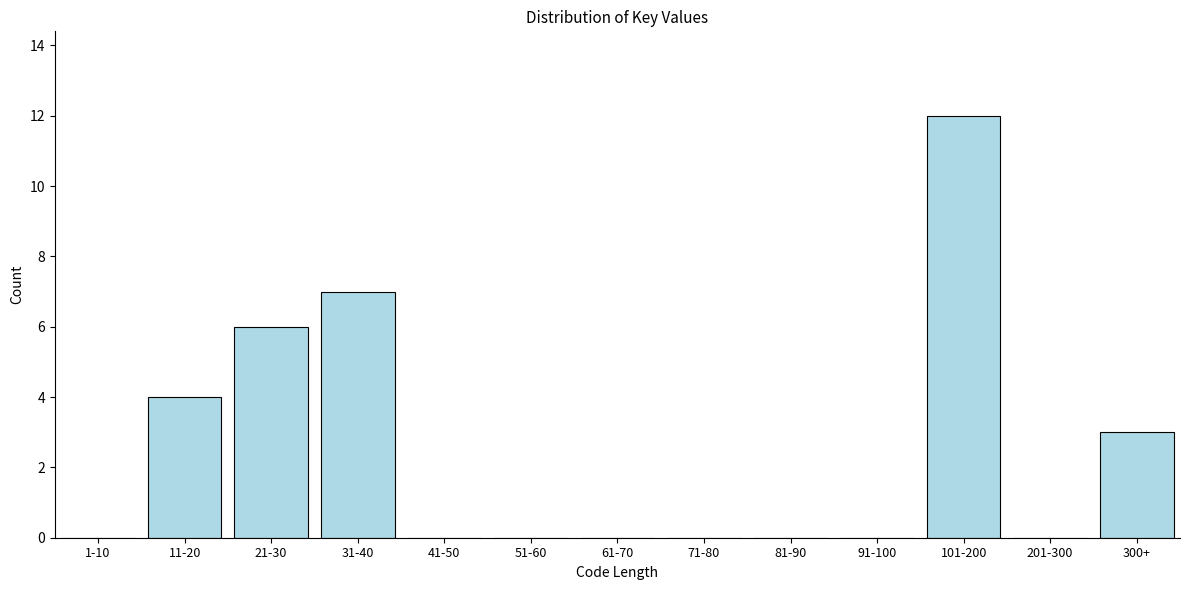

Reading left to right, list all the values displayed in this chart.

1-10=0	11-20=4	21-30=6	31-40=7	41-50=0	51-60=0	61-70=0	71-80=0	81-90=0	91-100=0	101-200=12	201-300=0	300+=3